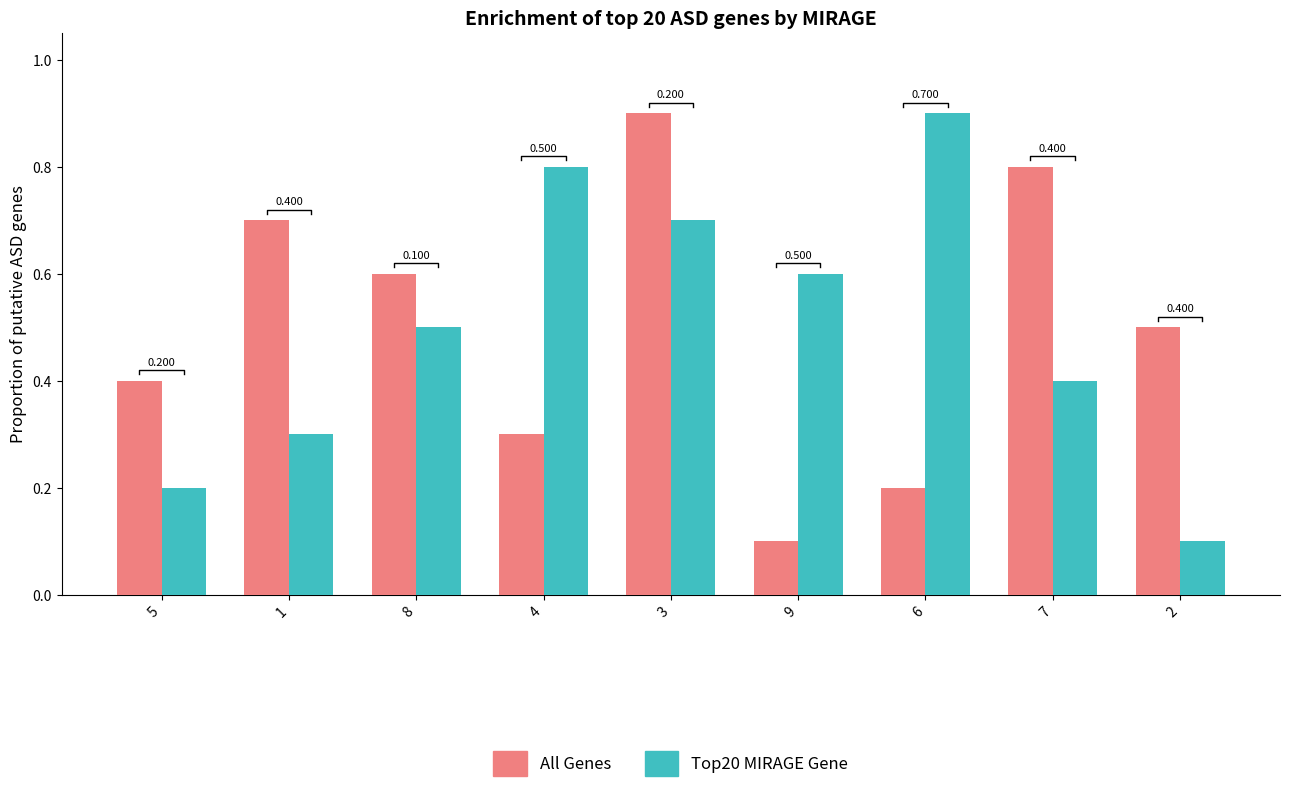

What is the maximum value shown in the chart?

0.9